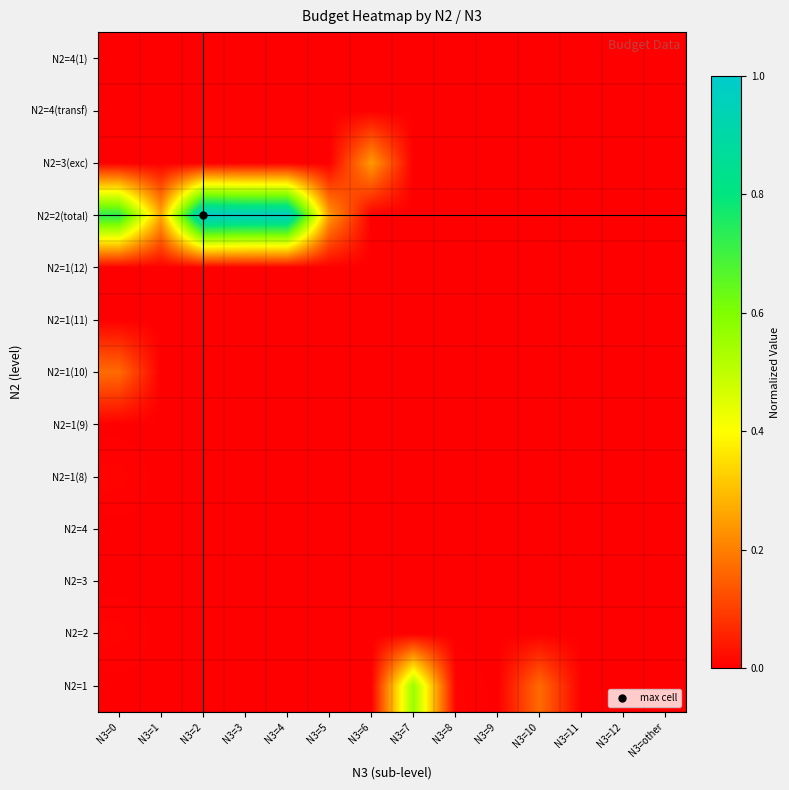

What is the difference between the highest and lowest values at N3=0?

0.7